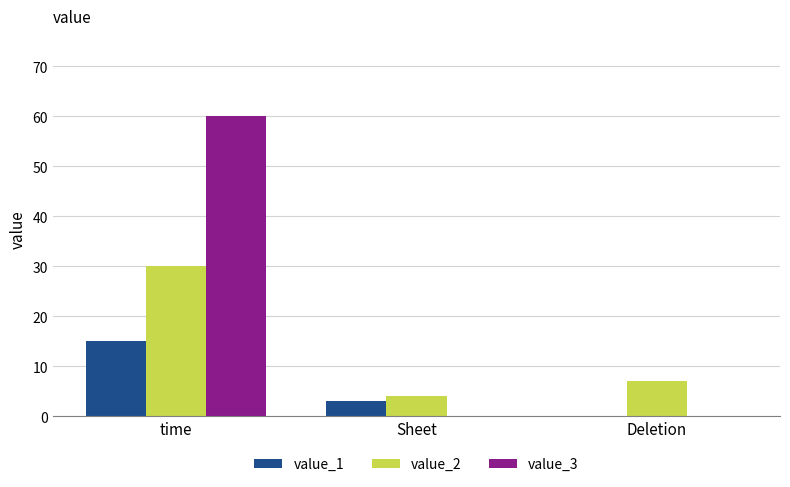

Between time and Sheet, which series saw the biggest shift?

value_3